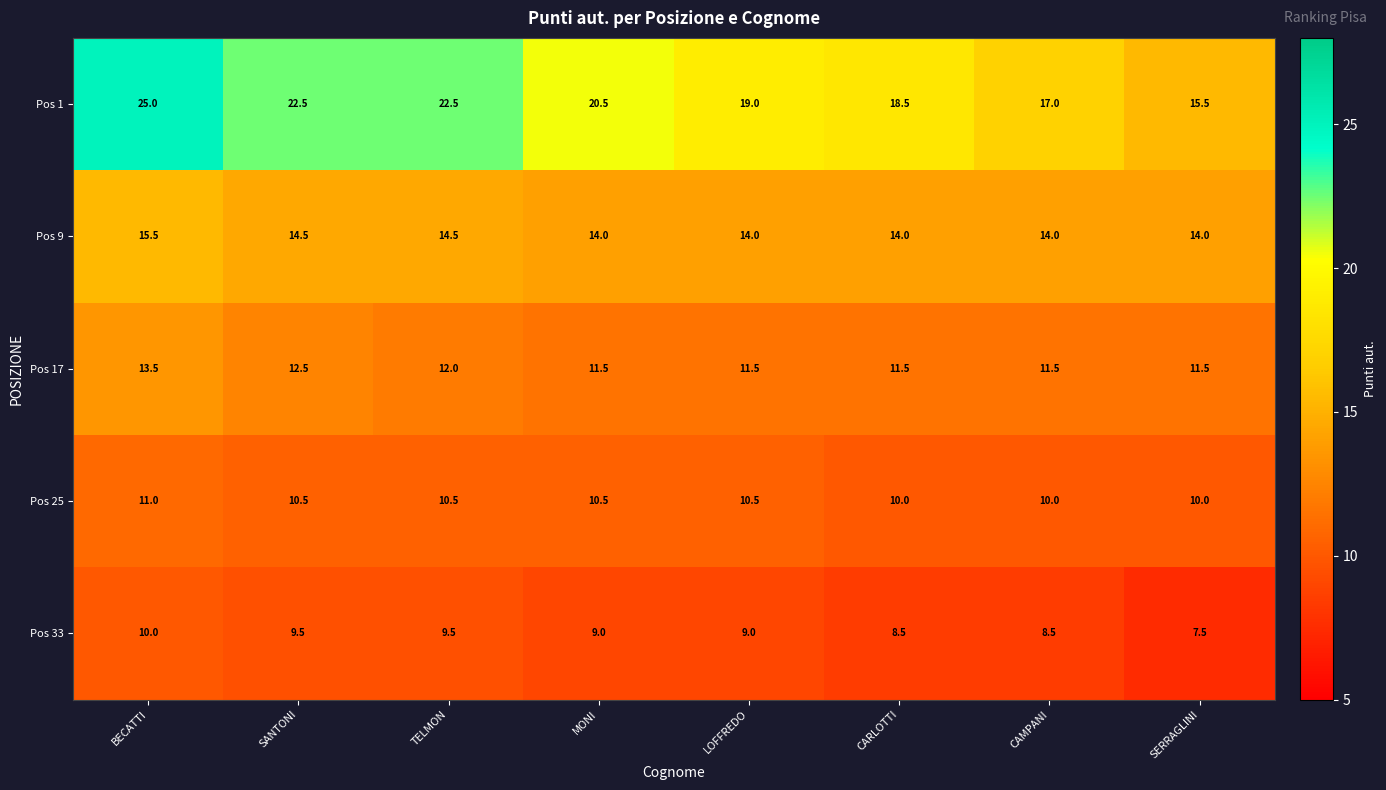

What is the difference between the maximum and minimum values in the Pos 33 series?

2.5